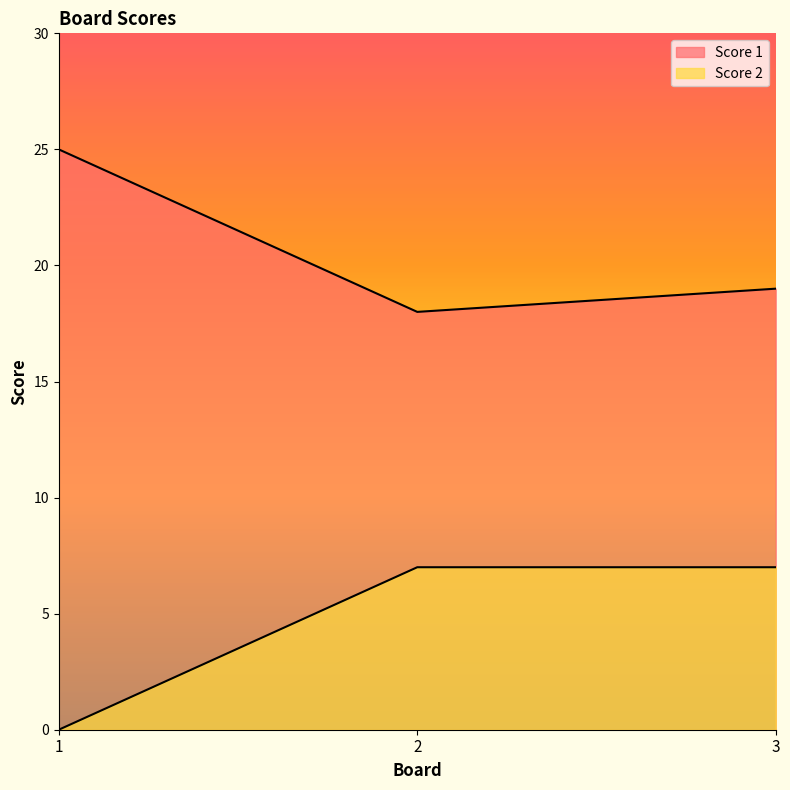

List the series in order of their peak value, lowest first.

Score 2, Score 1